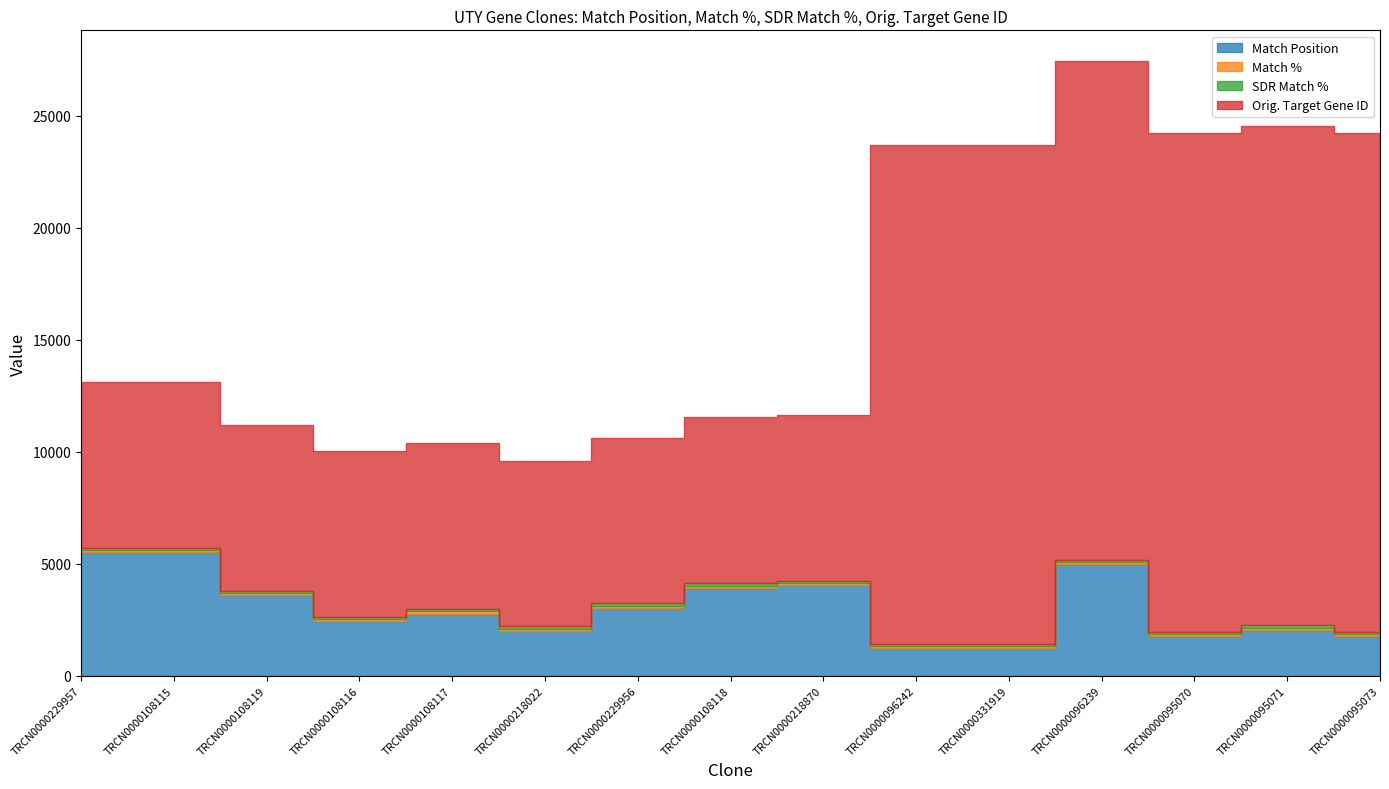

What is the sum of all Orig. Target Gene ID values?

200373